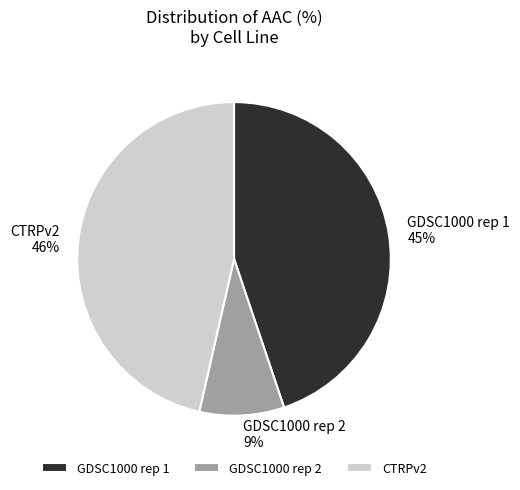

Which category has the biggest portion of the pie?

CTRPv2